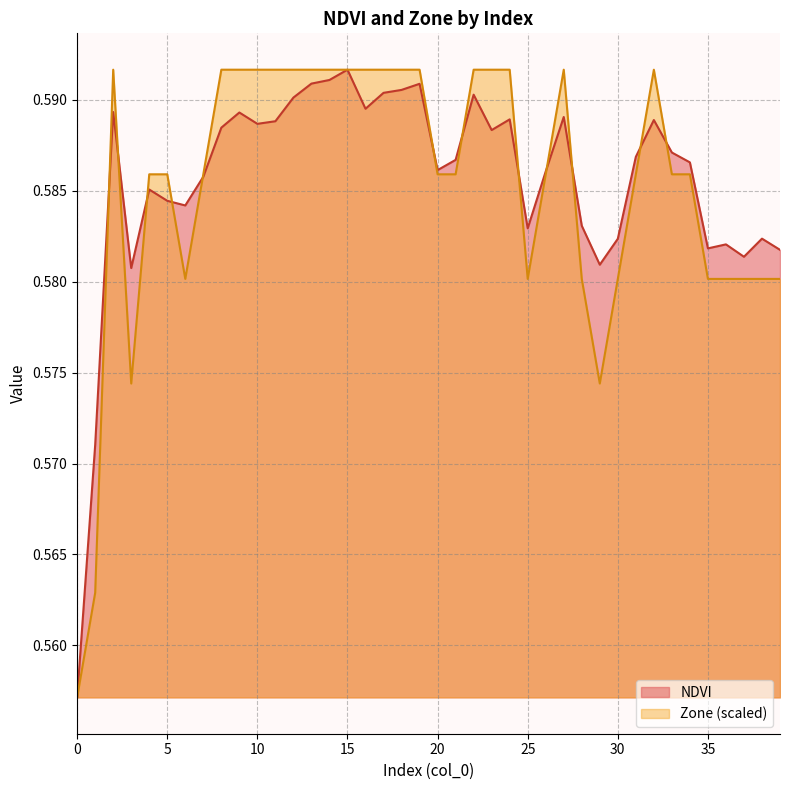

In Zone, how many points are lower than both neighbors (excluding endpoints)?

4